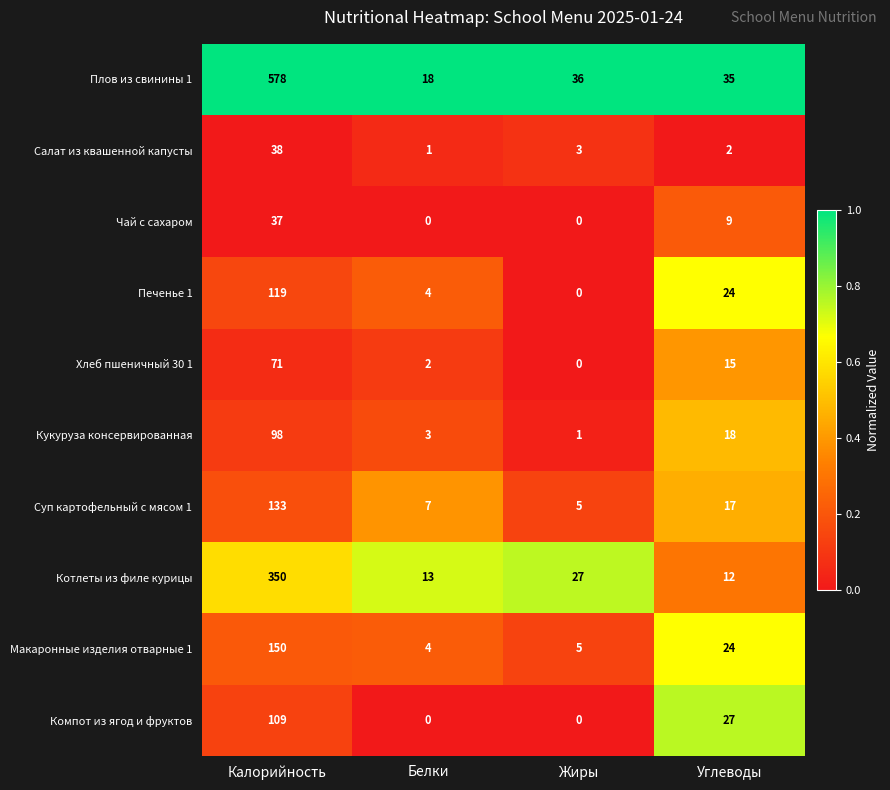

Is it true that Компот из ягод и фруктов equals 109 at Калорийность?

True